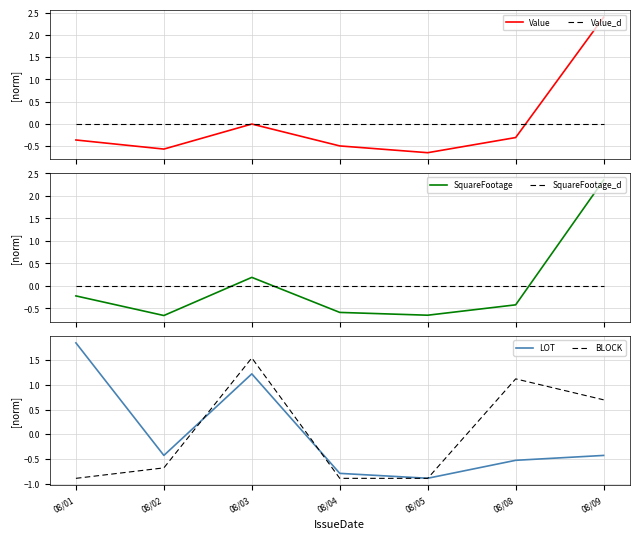

What is the value of the BLOCK point at the 6th from the left?

1.1